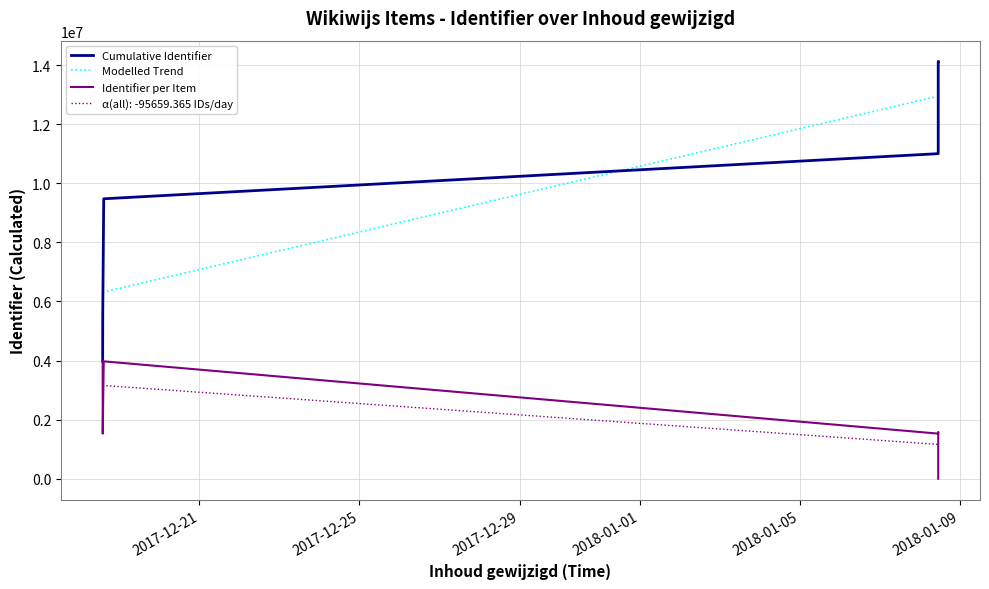

What is the average value of the Modelled Trend series?

10106177.7